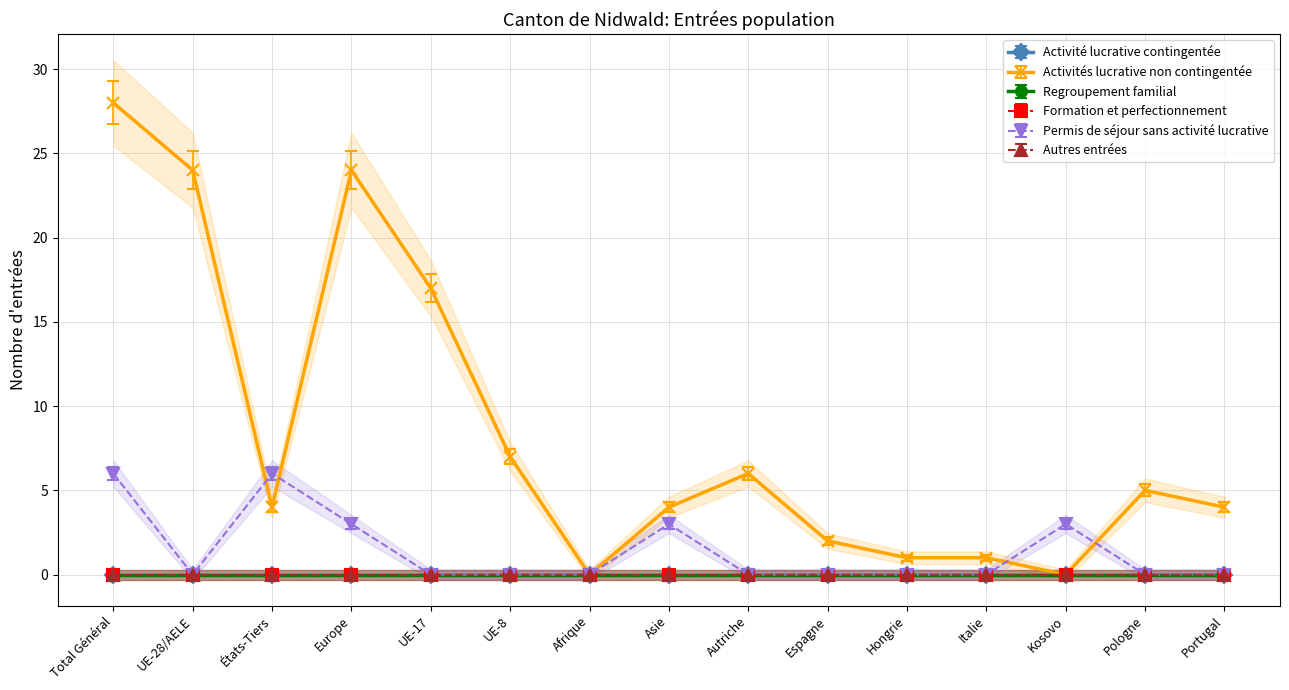

Is it true that Activités lucrative non contingentée equals 2 at Espagne?

True